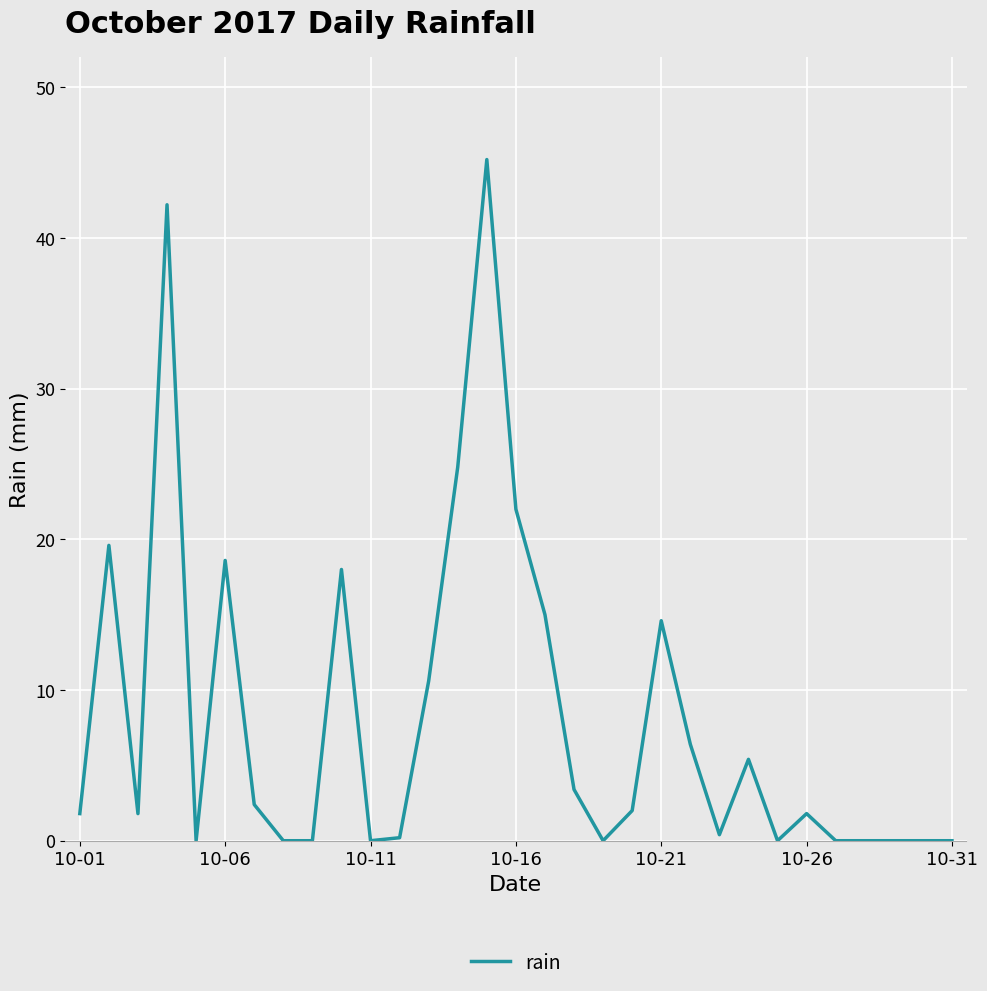

What is the difference between the maximum and minimum values?

45.2